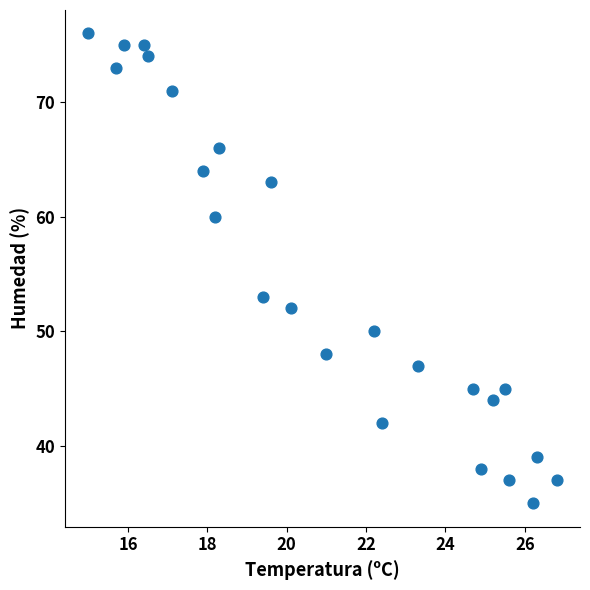

What is the range of Y values (max minus min)?

41